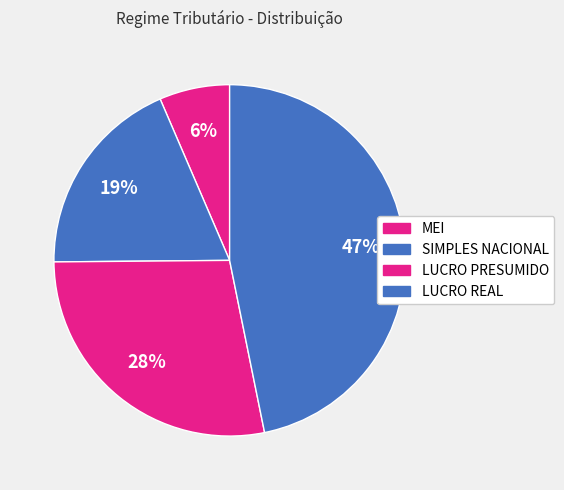

How many segments does this pie chart have?

4